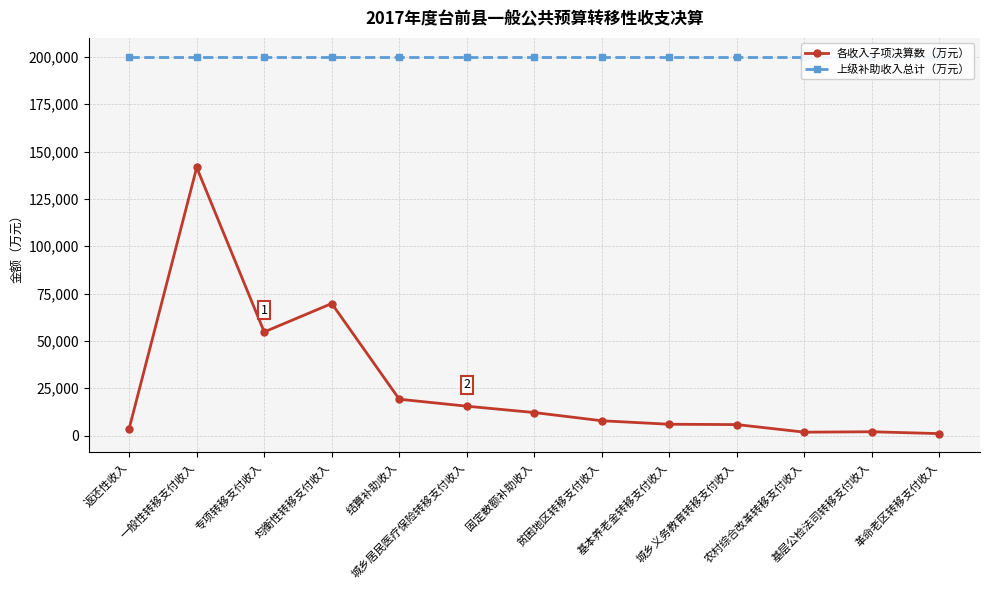

At which label is 各收入子项决算数（万元） closest to 71343?

均衡性转移支付收入